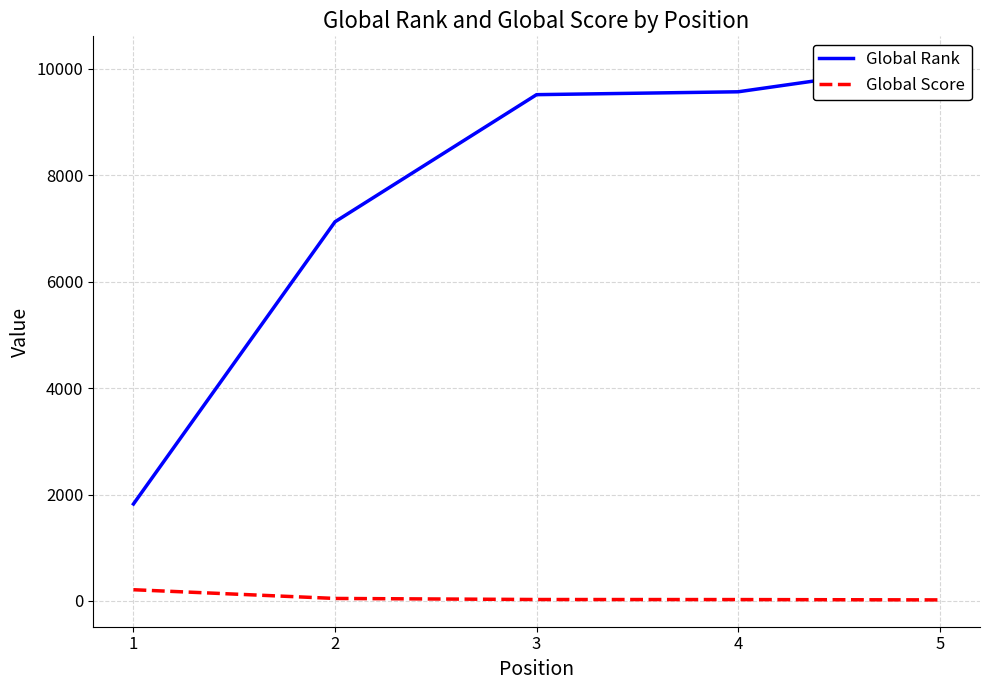

What is the sum of the Global Rank values at 4 and 1?

11393